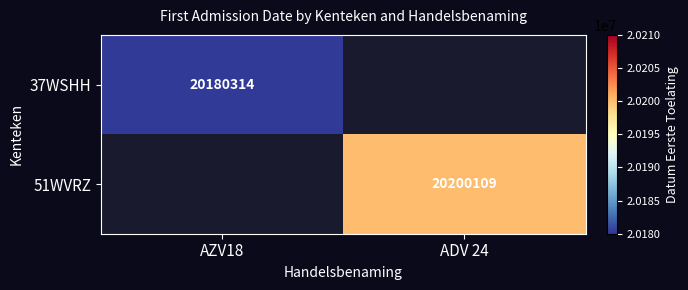

True or false: 51WVRZ has a value of 20200109 at ADV 24.

True